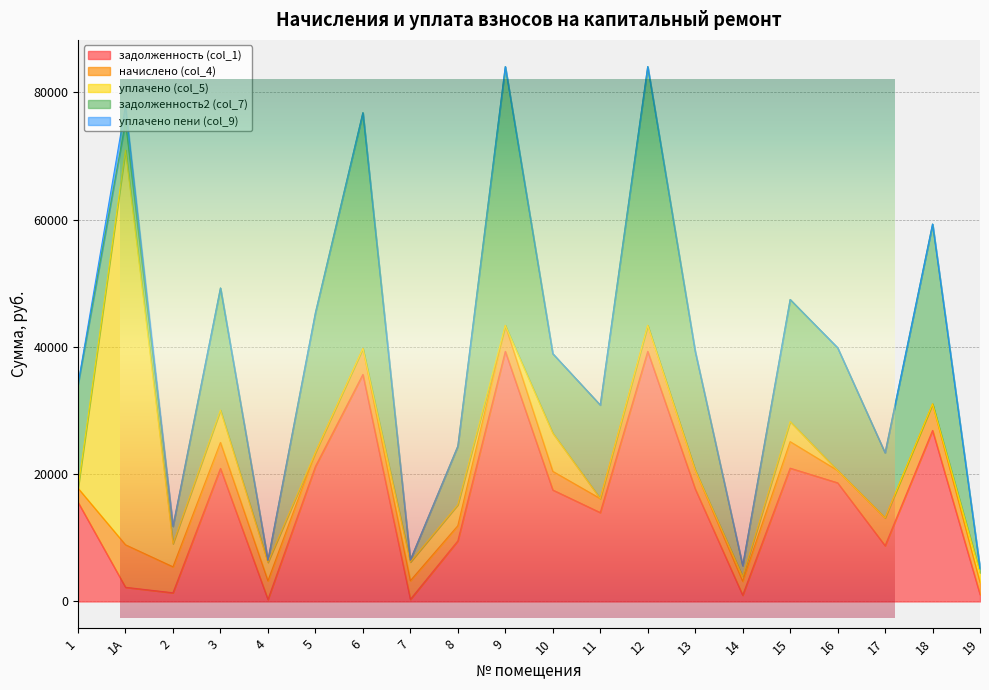

What is the difference between the maximum and second lowest values in the задолженность (col_1) series?

38961.1